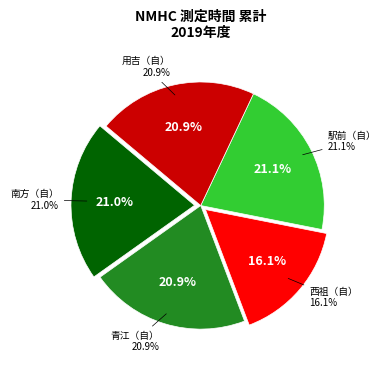

Which slice is the largest?

駅前（自）